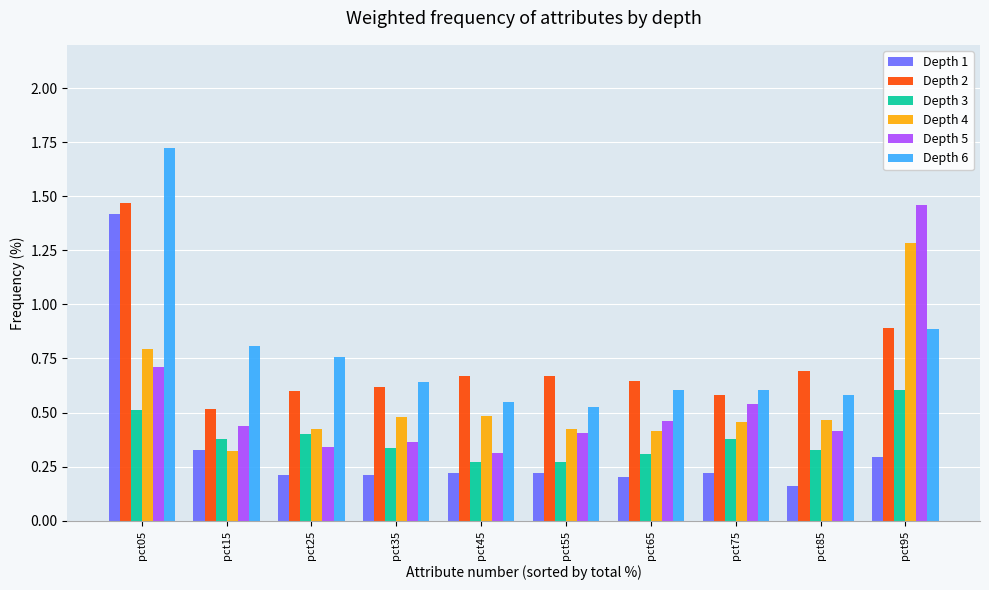

What is the difference between the highest and lowest values at pct05?

1.2